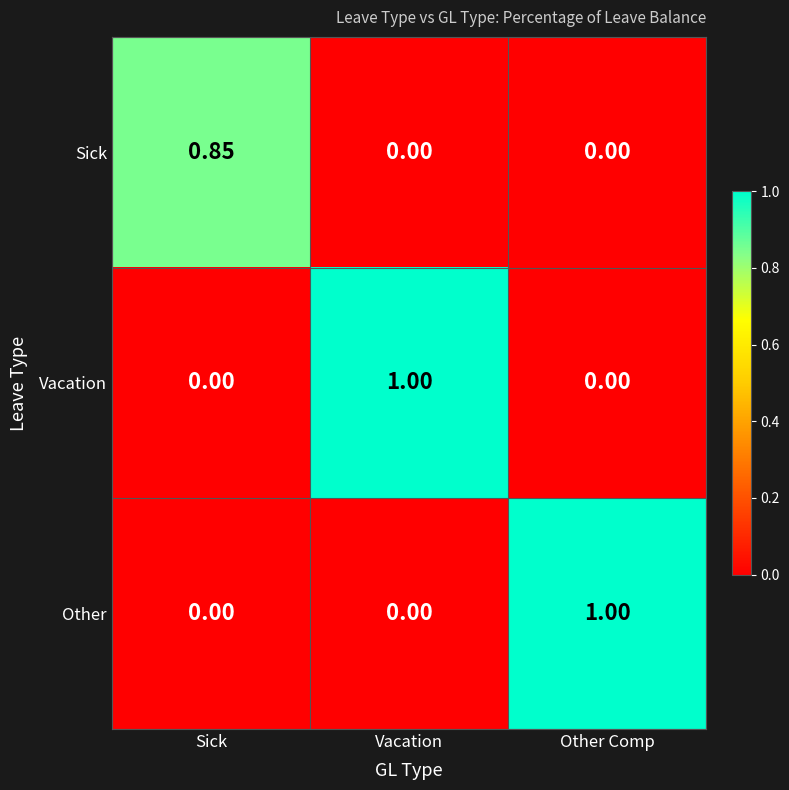

How many series are shown in this chart?

3